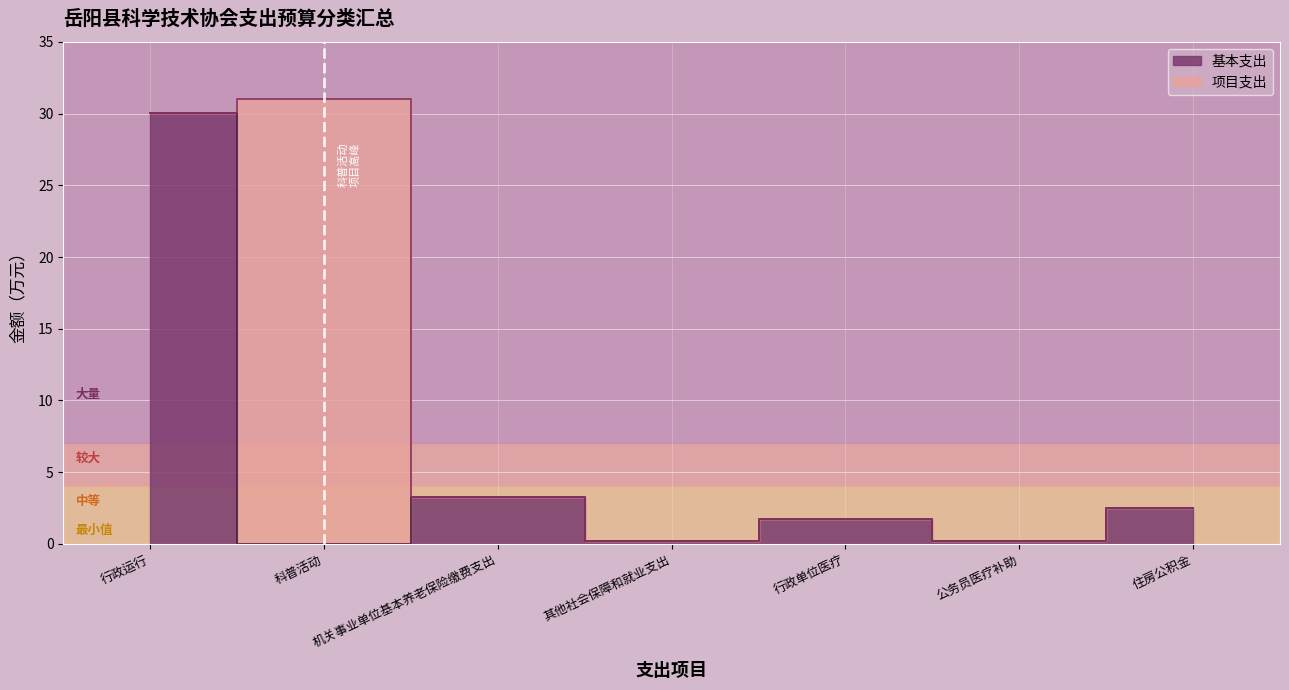

What is the change in value from 机关事业单位基本养老保险缴费支出 to 公务员医疗补助?

-3.1